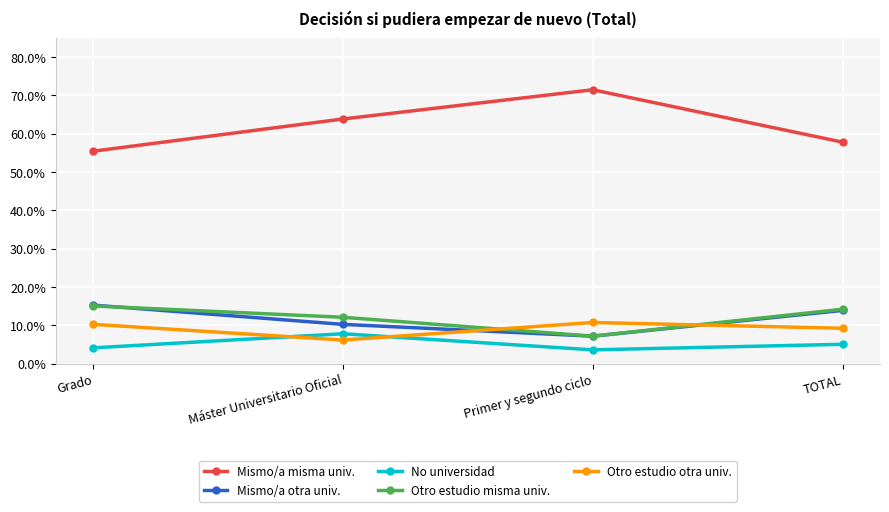

After their last crossing, which series has the higher values: Otro estudio misma univ. or Mismo/a otra univ.?

Otro estudio misma univ.